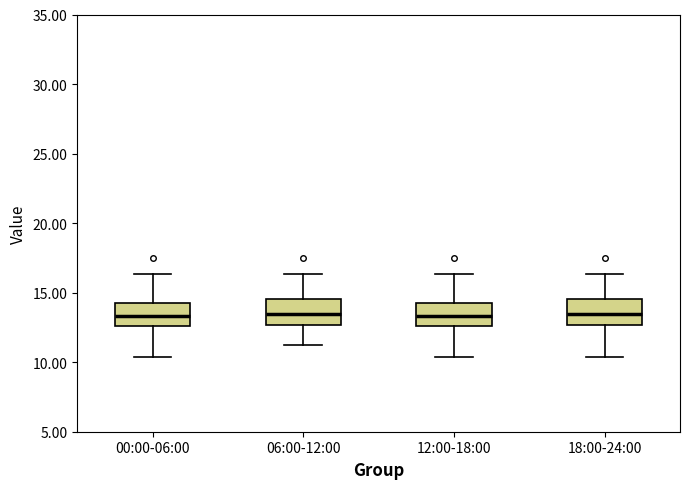

Reading left to right, transcribe this box plot: for each box, give where its median line is, the range the box spans, and where its two whiskers end, as read against the y-axis. The values are not printed on the chart, so give them approximately, as read against the axis.

00:00-06:00: median 13.5, box 12.5 to 14.0, whiskers 10.5 to 16.5
06:00-12:00: median 13.5, box 12.5 to 14.5, whiskers 11.0 to 16.5
12:00-18:00: median 13.5, box 12.5 to 14.0, whiskers 10.5 to 16.5
18:00-24:00: median 13.5, box 12.5 to 14.5, whiskers 10.5 to 16.5